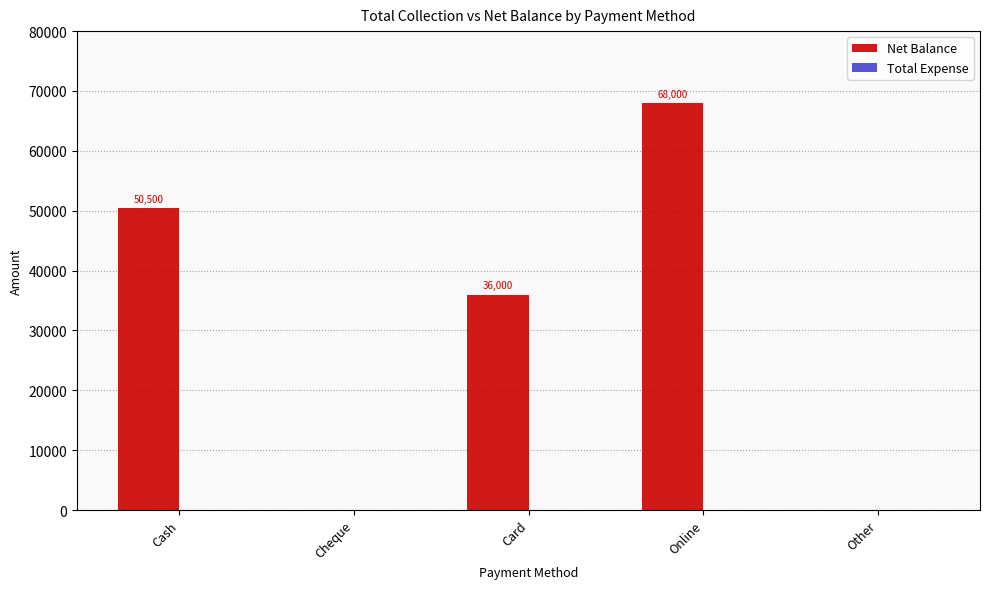

Reading left to right, extract all data points from this chart.

Cash=50500	Cheque=0	Card=36000	Online=68000	Other=0